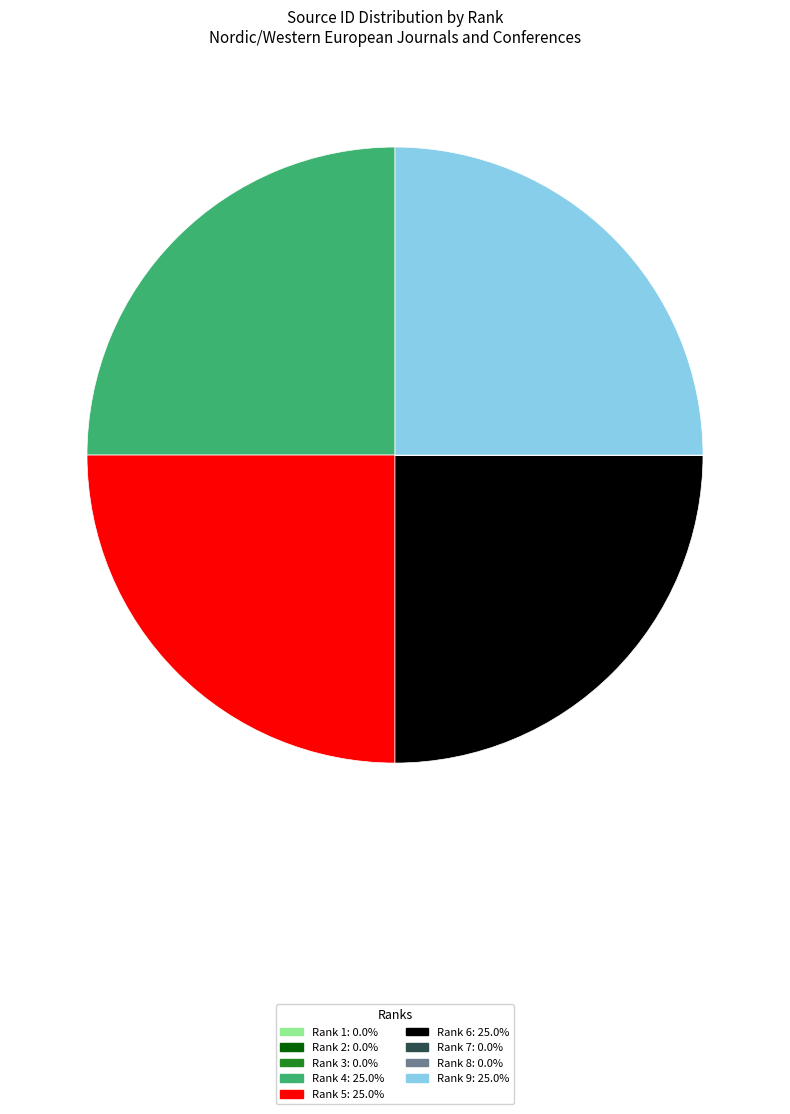

Is there any slice that represents more than half of the pie?

No